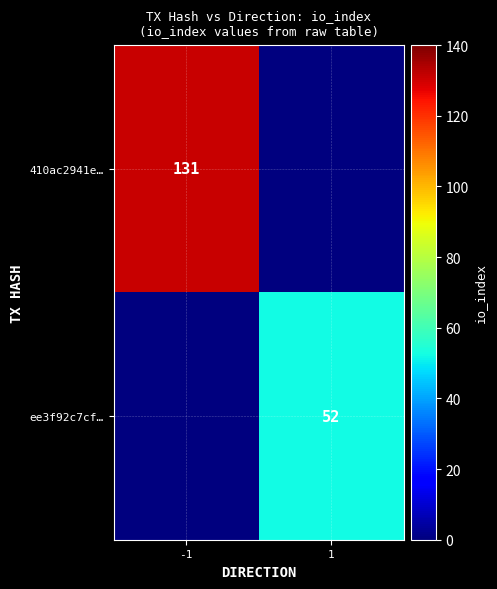

The value of ee3f92c7cf… at 1 is 70. True or false?

False